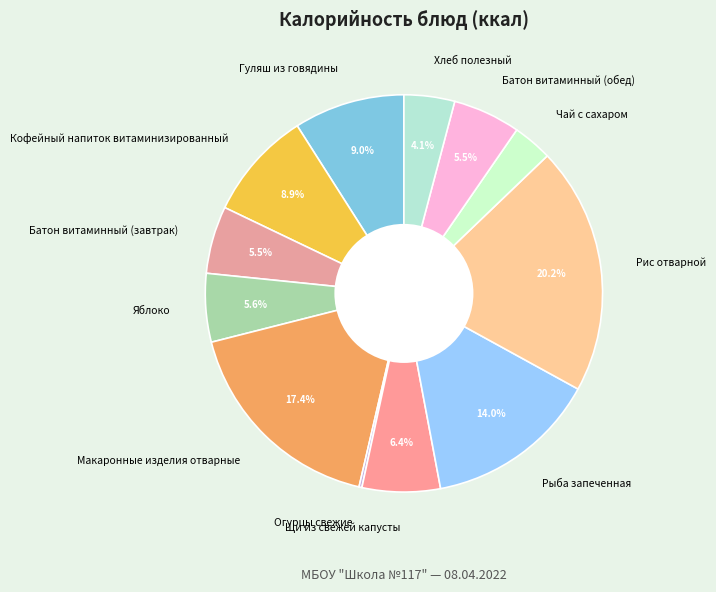

Which has a higher value, Макаронные изделия отварные or Рис отварной?

Рис отварной